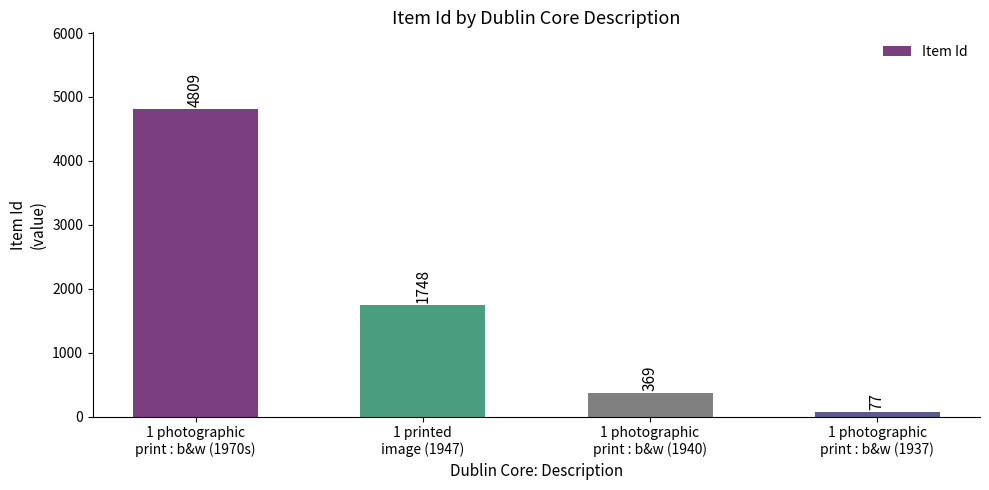

Reading left to right, what are all the values shown in this chart?

1 photographic
print : b&w (1970s)=4809	1 printed
image (1947)=1748	1 photographic
print : b&w (1940)=369	1 photographic
print : b&w (1937)=77